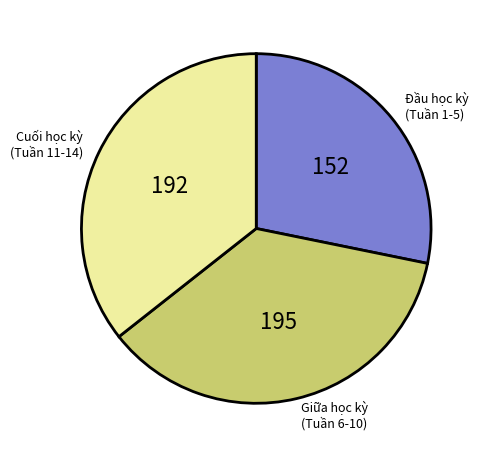

What is the ratio of the value at Đầu học kỳ (Tuần 1-5) to the value at Giữa học kỳ (Tuần 6-10)?

0.8